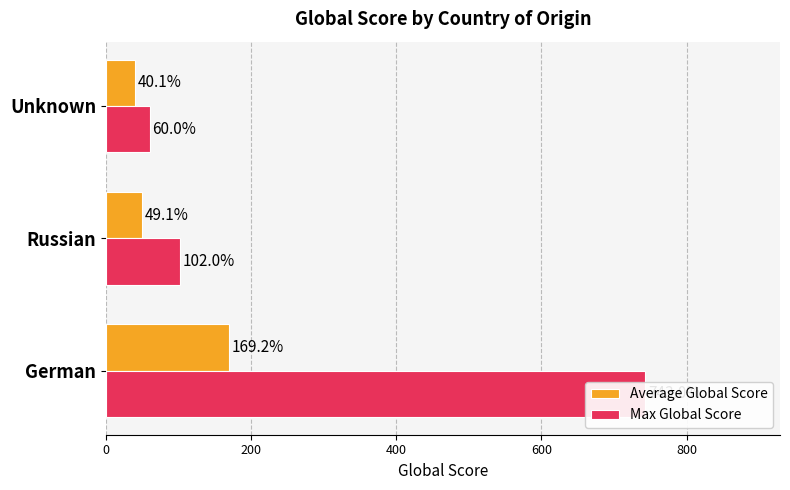

How many values in the Max Global Score series are below 102?

1